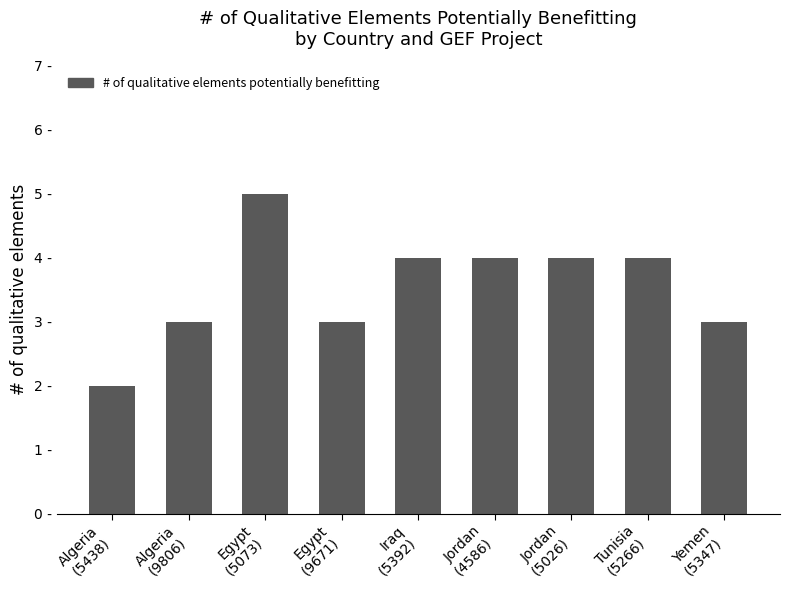

What is the difference between the maximum and minimum values?

3